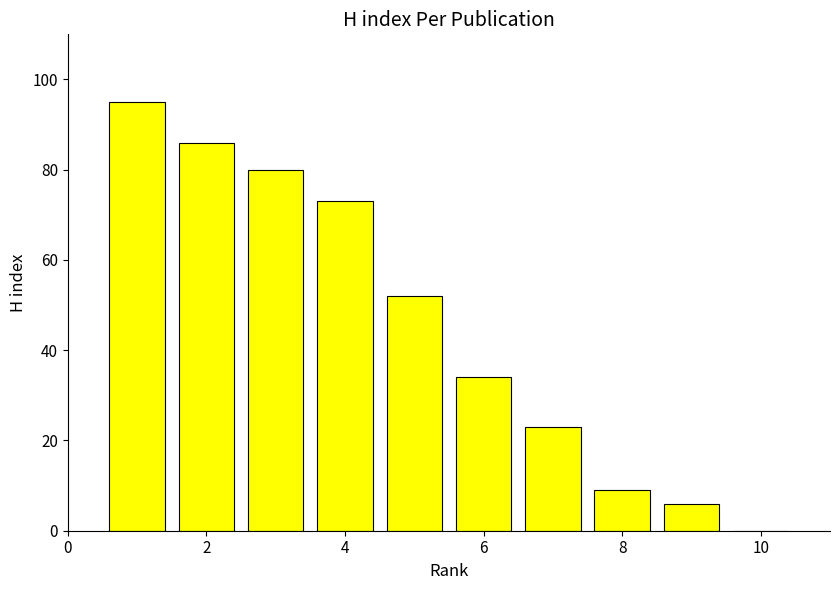

What is the sum of all values?

458